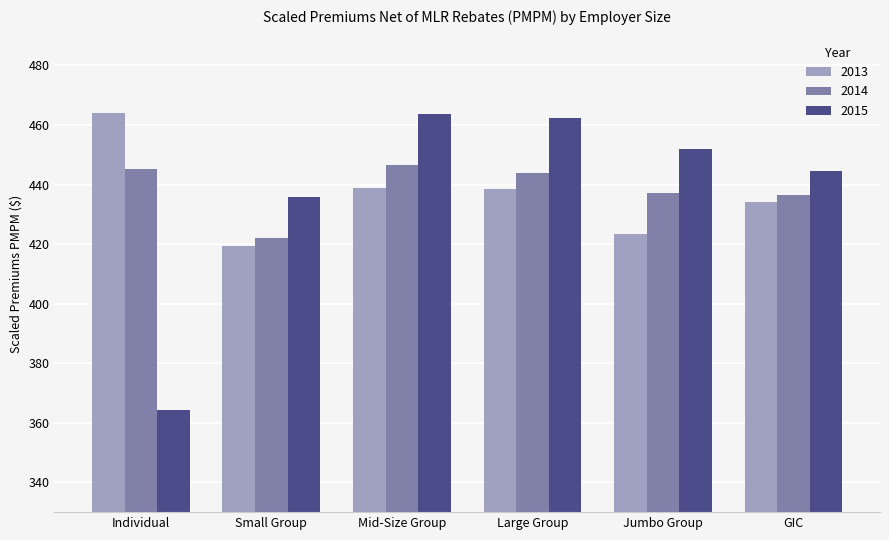

How many bars are there in total?

18